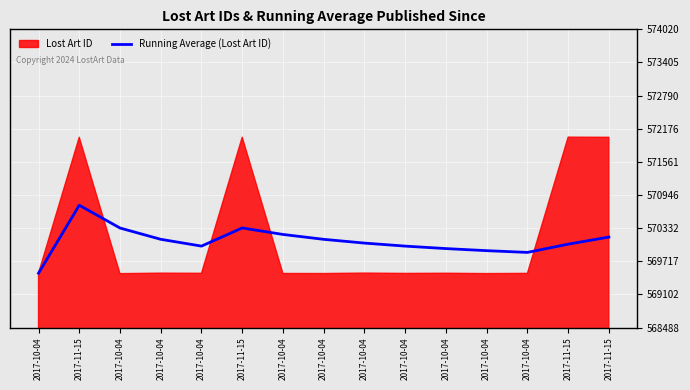

Reading left to right, extract all data points from this chart.

569496.0	570757.0	570334.0	570124.8	569998.6	570335.3	570214.7	570124.1	570054.6	569998.3	569952.5	569913.9	569881.5	570034.3	570166.5